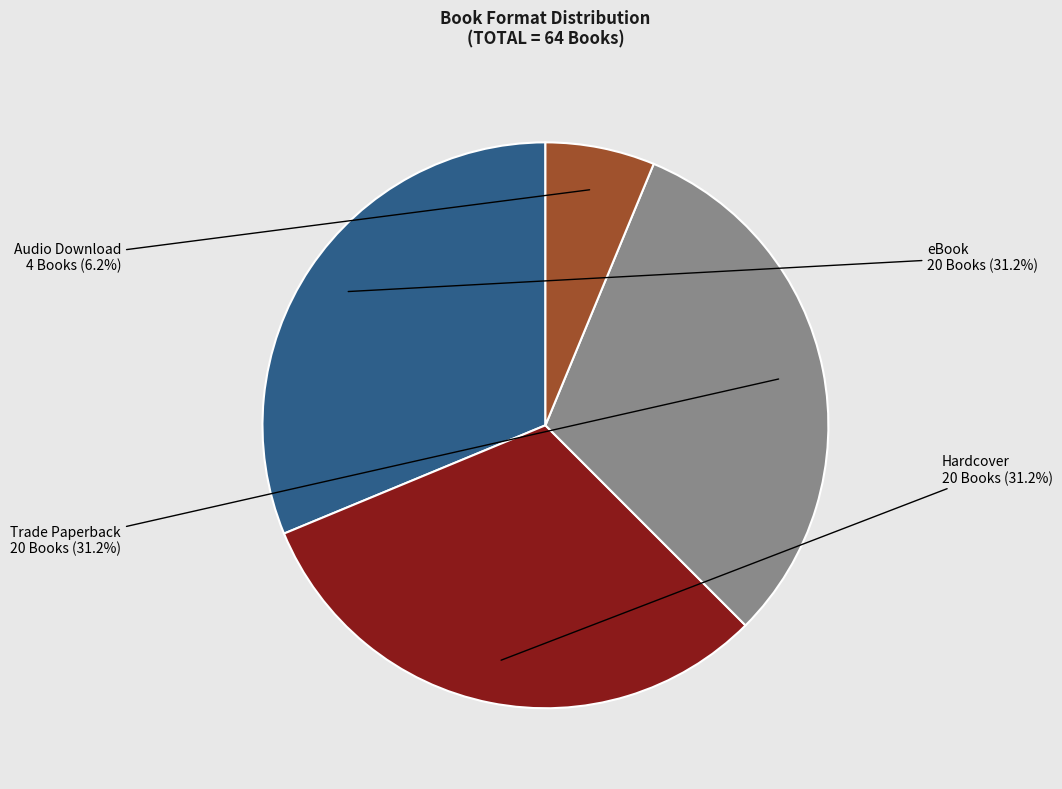

To the nearest percent, what is the difference between the Audio Download and eBook slice percentages?

25%